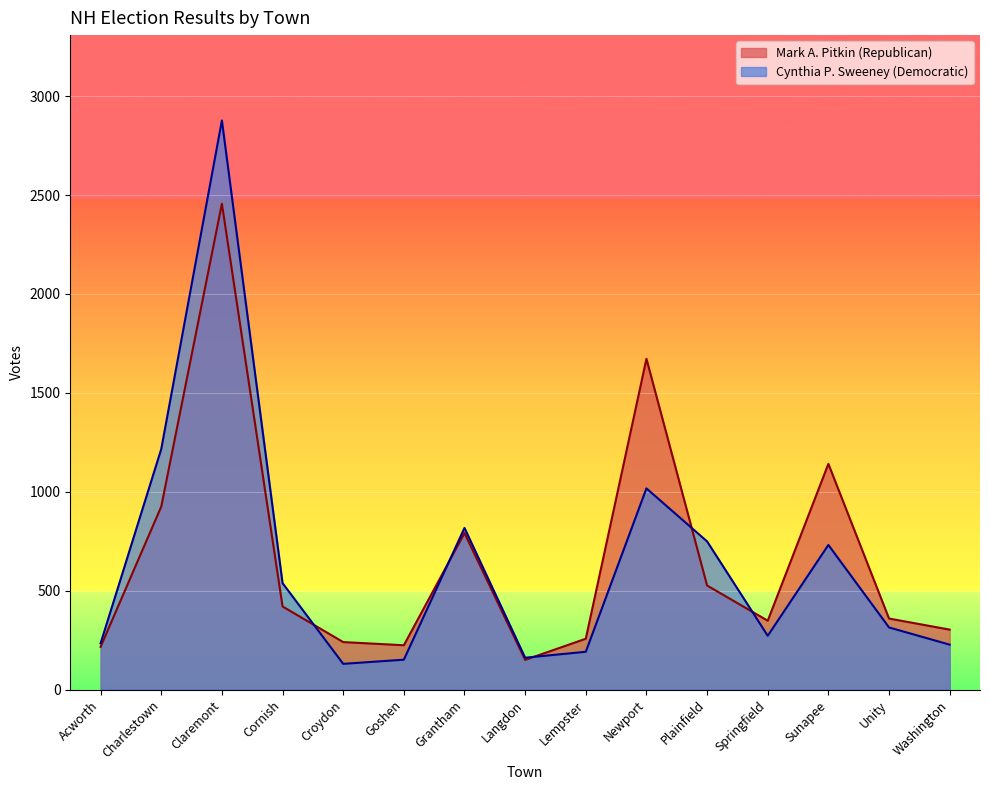

Where is the first local minimum for Cynthia P. Sweeney (Democratic)?

Croydon